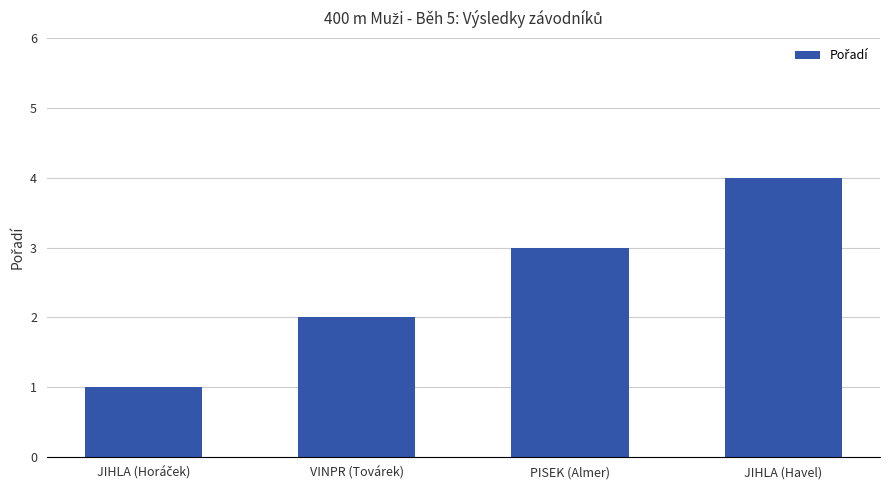

Is it true that the value at PISEK (Almer) is 1?

False